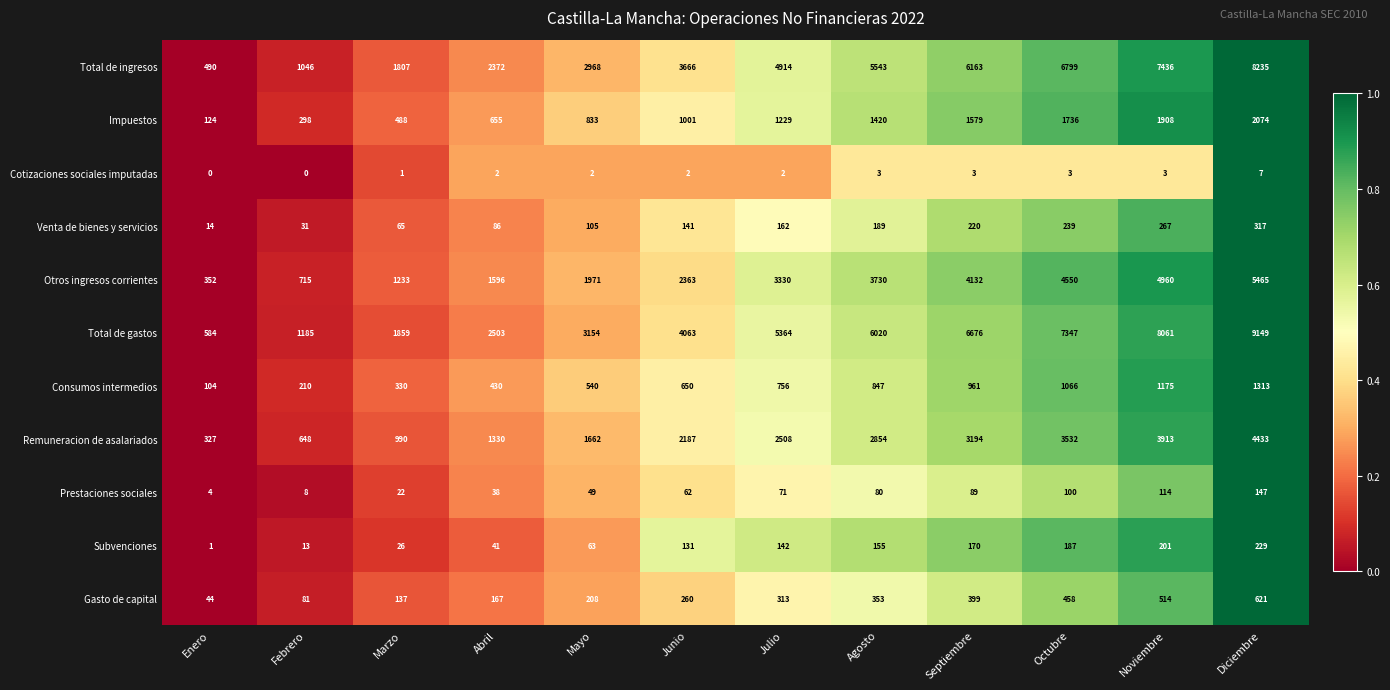

At which category is the sum across all series the highest?

Diciembre